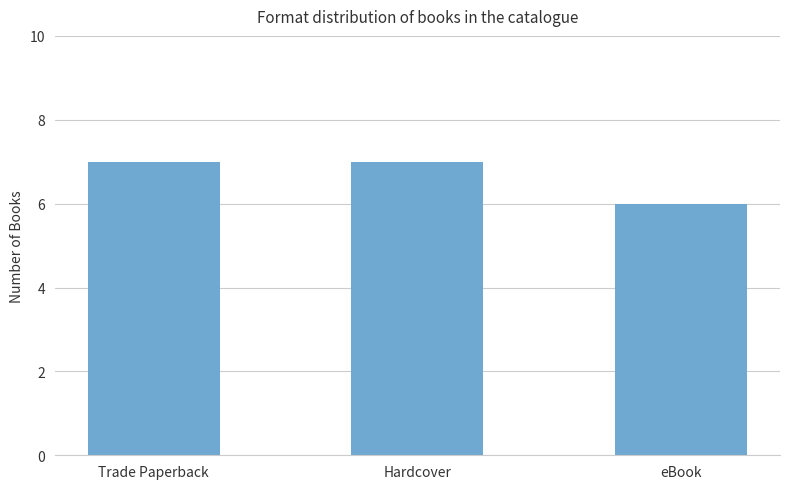

How many data points are less than 7?

1